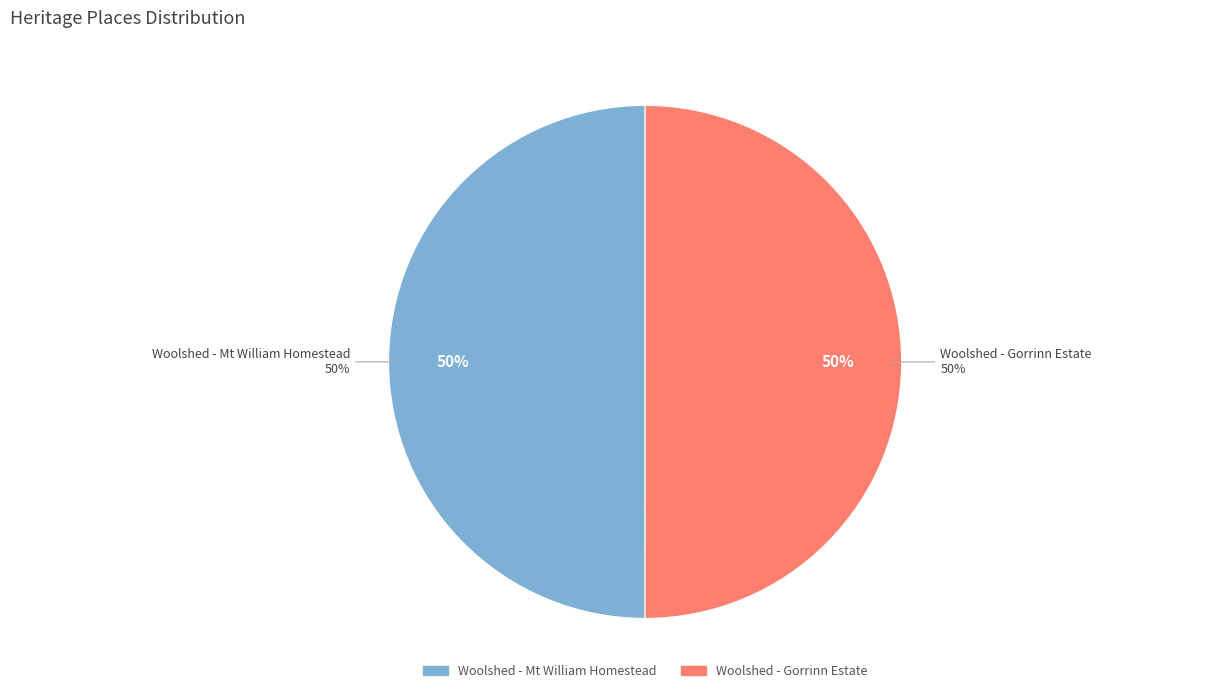

Which has a higher value, Woolshed - Gorrinn Estate or Woolshed - Mt William Homestead?

Woolshed - Gorrinn Estate